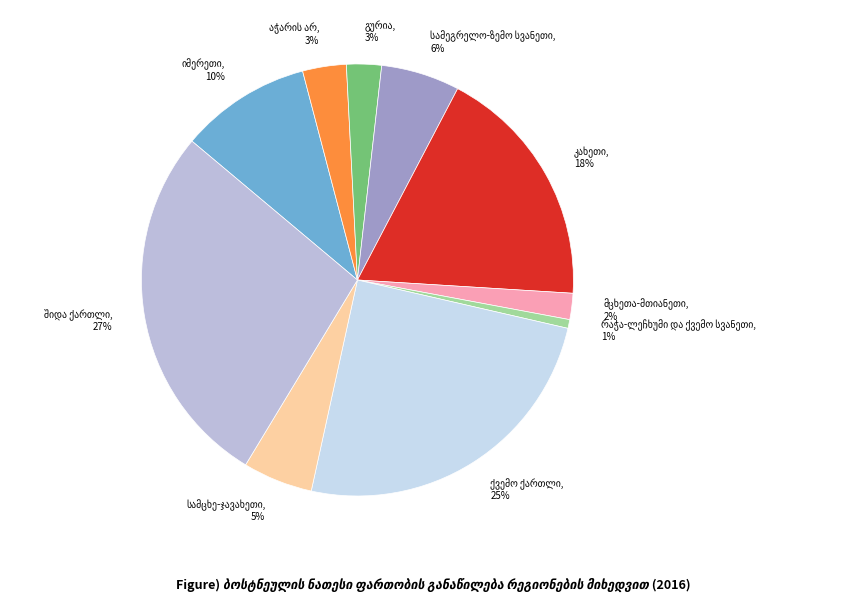

To the nearest percent, what is the average slice percentage?

10%